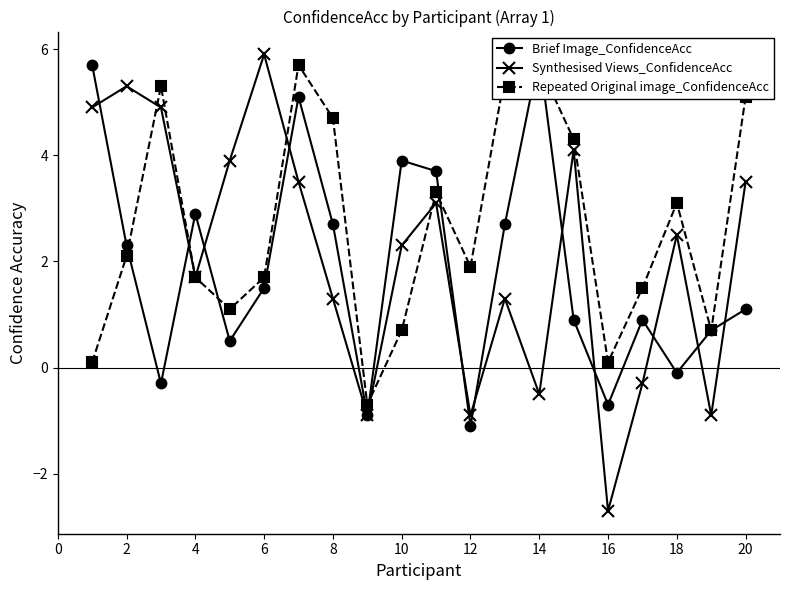

Which category has the lowest value in the Synthesised Views_ConfidenceAcc series?

16